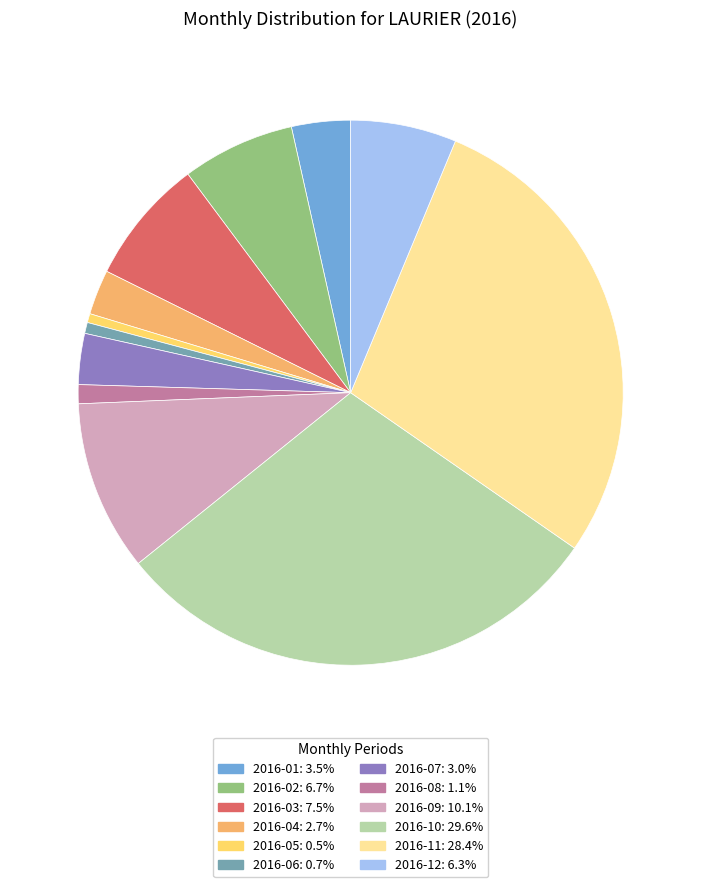

How many segments does this pie chart have?

12